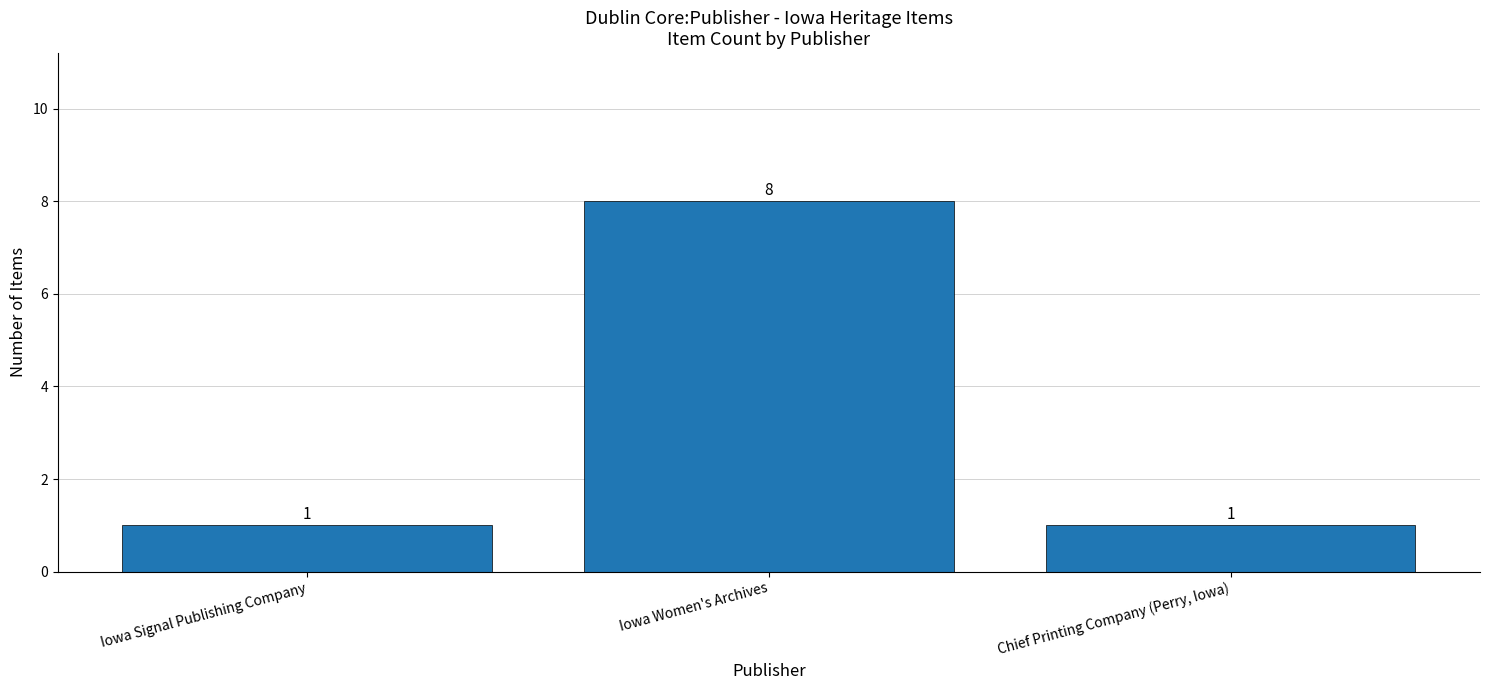

The value at Iowa Signal Publishing Company is 2. True or false?

False